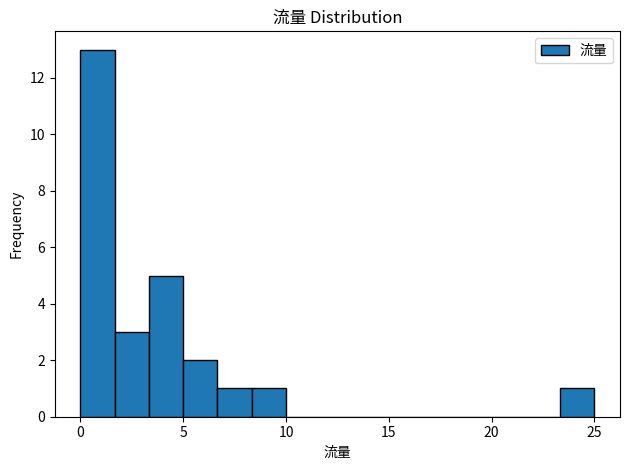

Read against the x-axis, roughly where is the centre of the tallest bar?

1.0